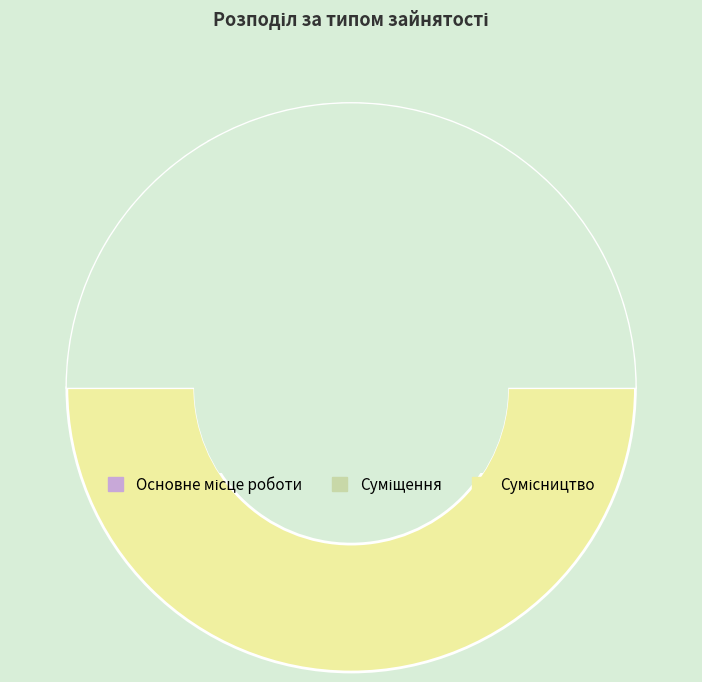

The Суміщення slice represents 24% of the pie. True or false?

False